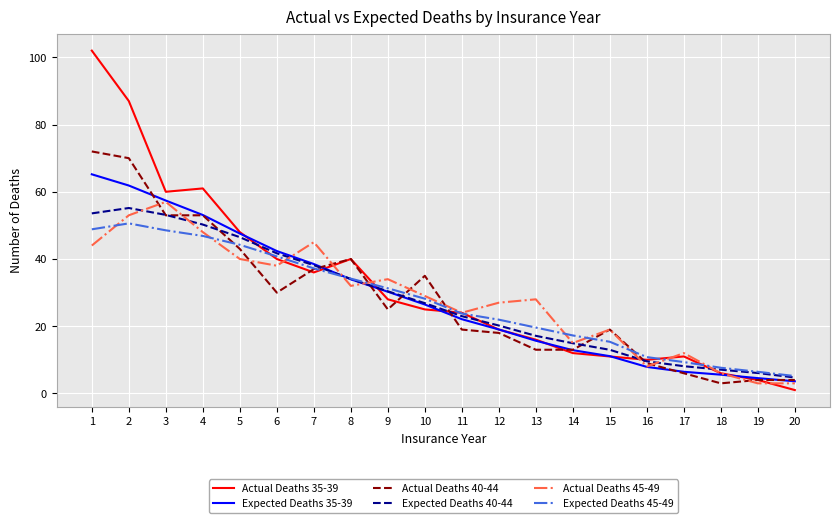

What is the spread (max minus min) of values at 5?

8.0